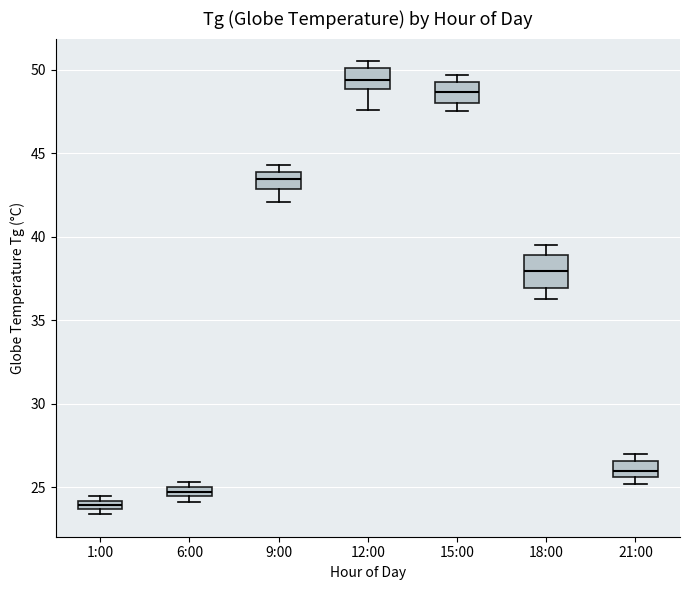

Which box's median line is the lowest?

1:00